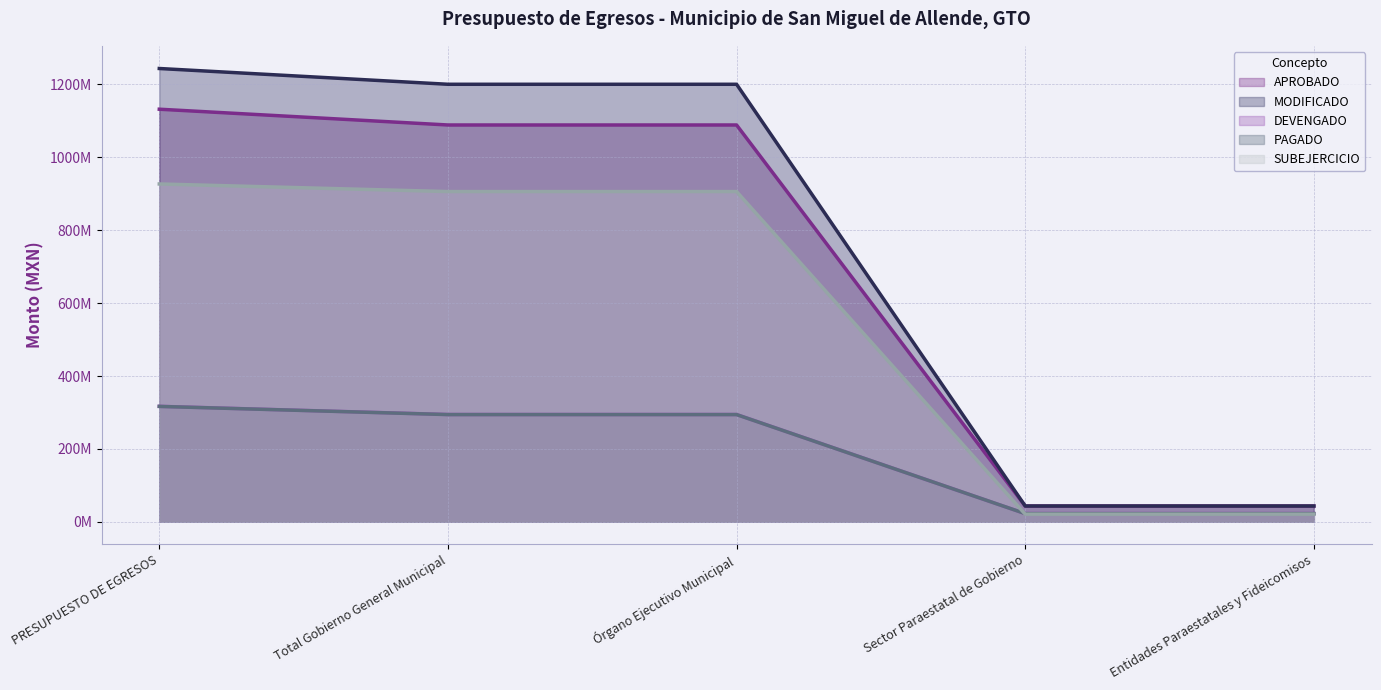

Which category has the highest value in the MODIFICADO series?

PRESUPUESTO DE EGRESOS